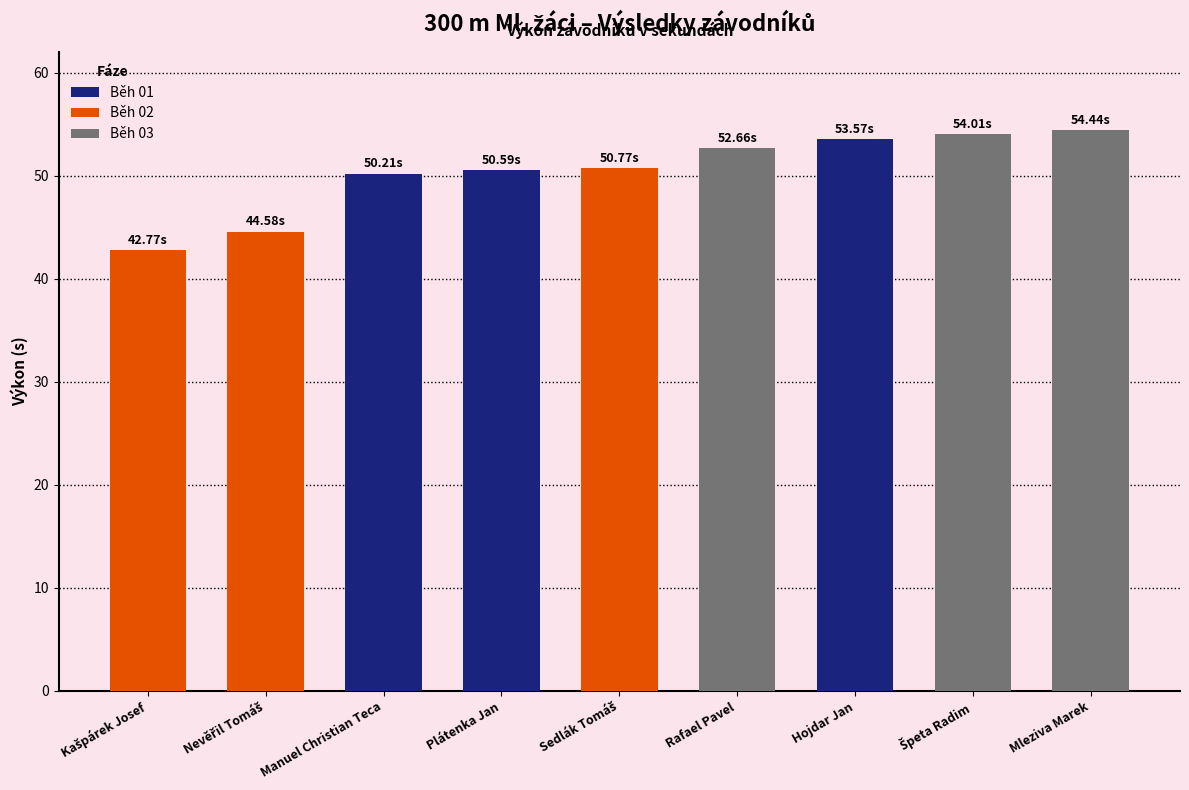

What is the sum of the Běh 02 values at Mleziva Marek and Kašpárek Josef?

42.8